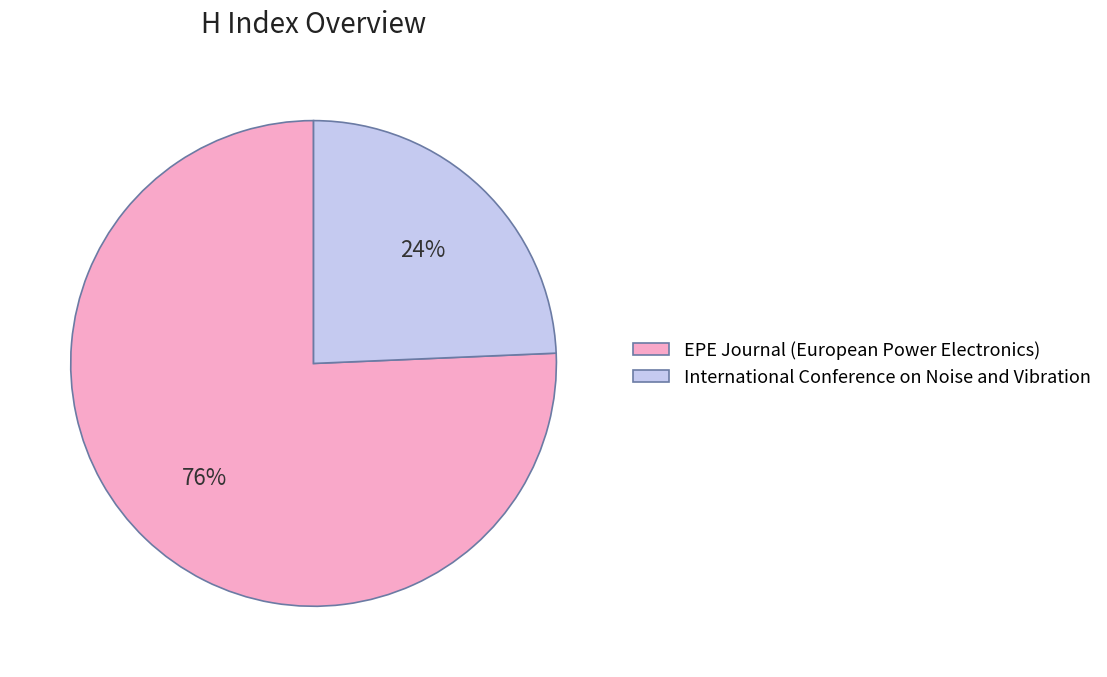

Do International Conference on Noise and Vibration and EPE Journal (European Power Electronics) together represent more than half of the pie?

Yes